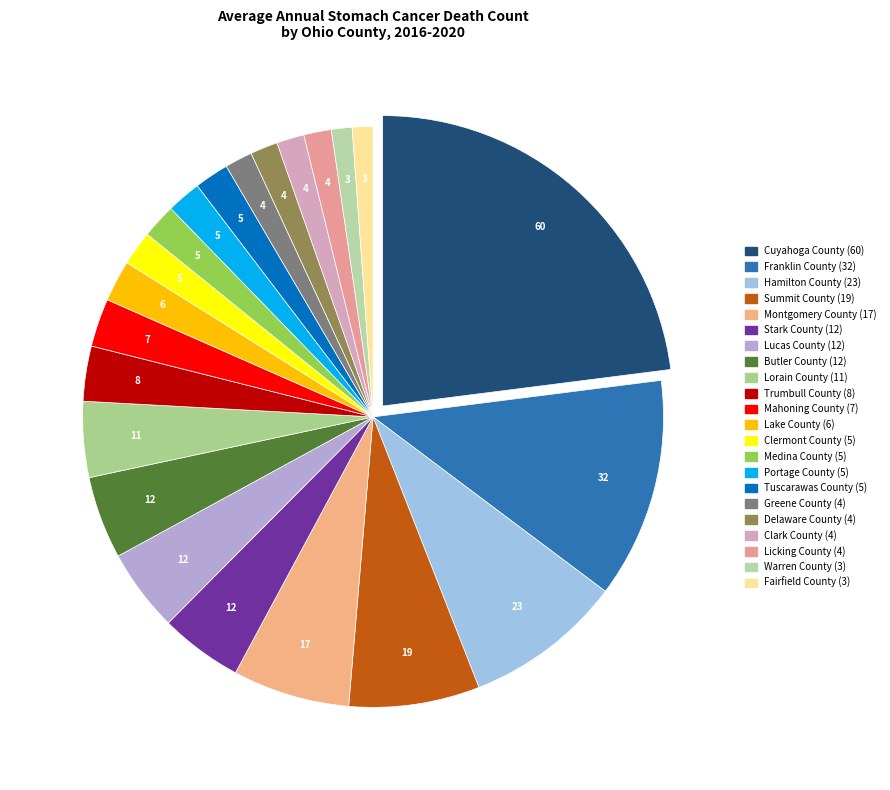

Is there a majority slice in this chart?

No